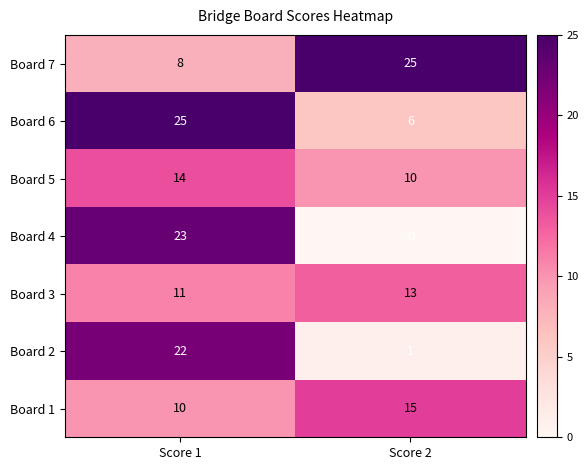

What is the average value of the Board 4 series?

12